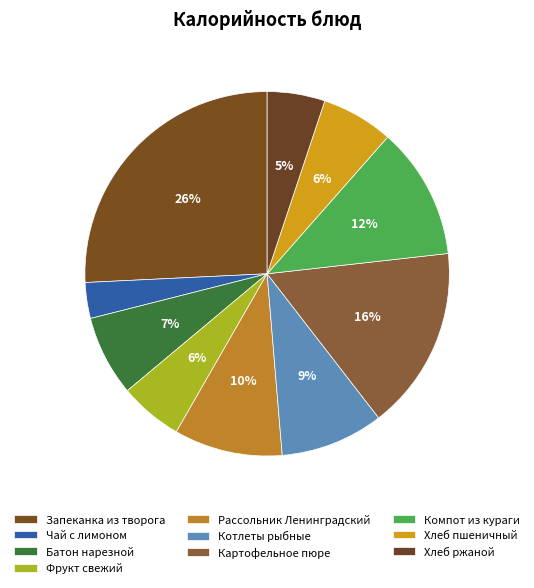

Is there a majority slice in this chart?

No